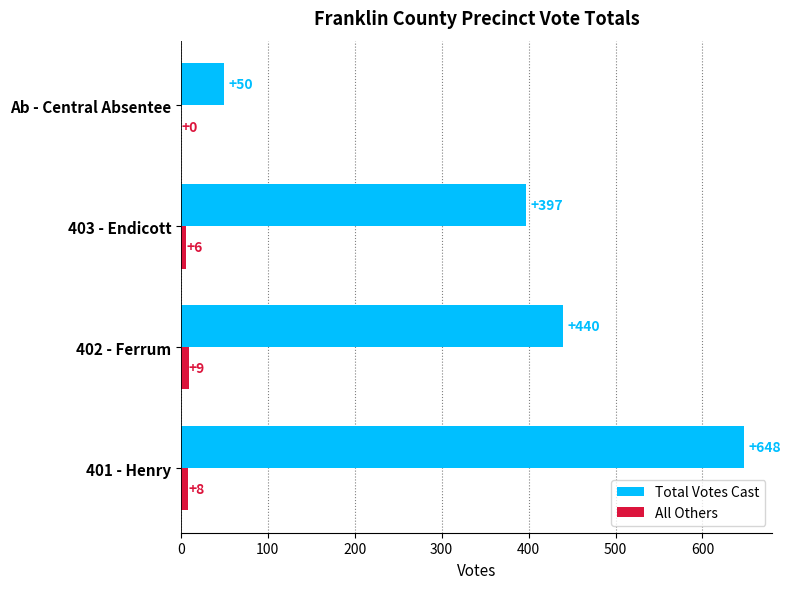

Is the value of All Others at 402 - Ferrum greater than the value of Total Votes Cast at Ab - Central Absentee?

No